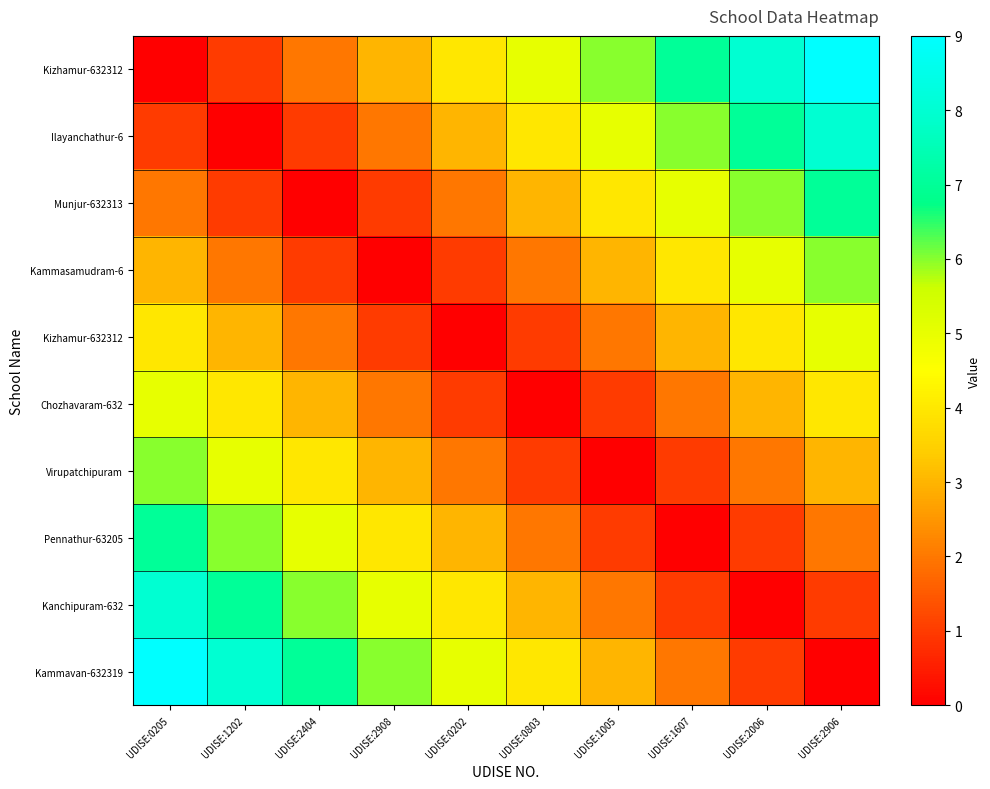

What is the spread (max minus min) of values at UDISE:0803?

5